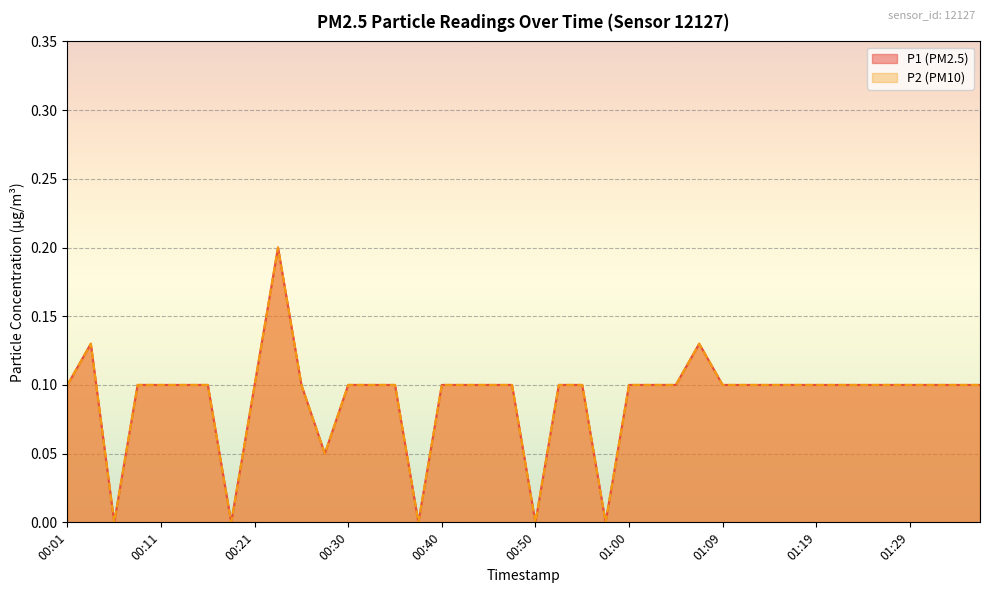

How many interior local valleys does the P2 series have?

6